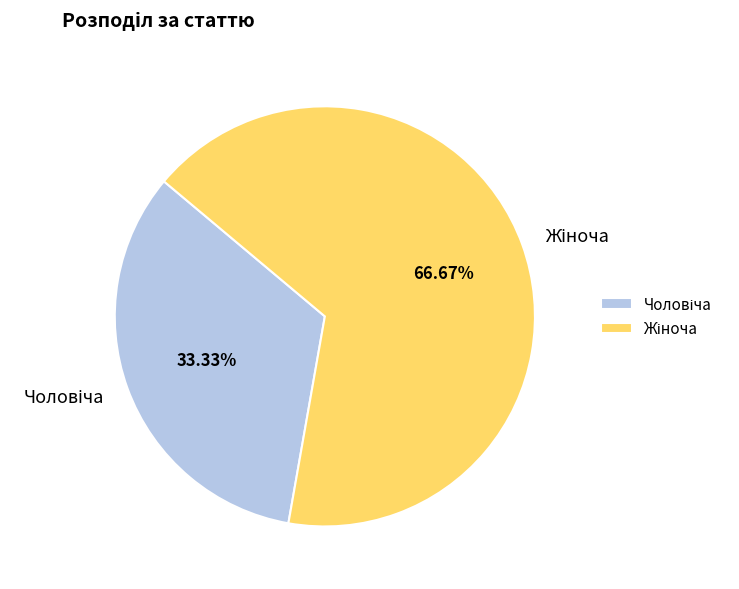

What percentage is the Жіноча slice, to the nearest percent?

67%